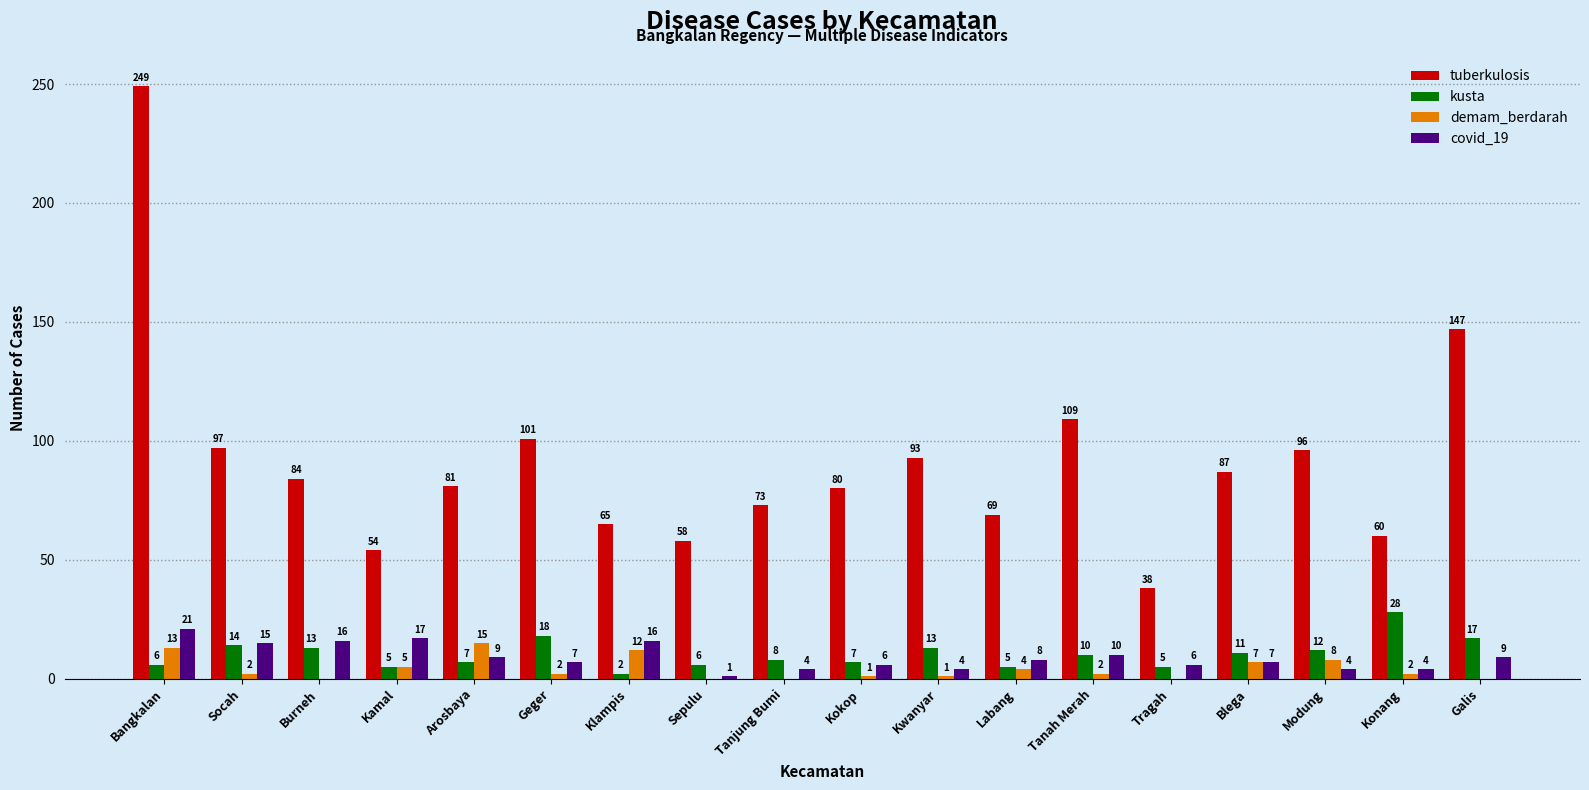

What is the highest value of the tuberkulosis series?

249